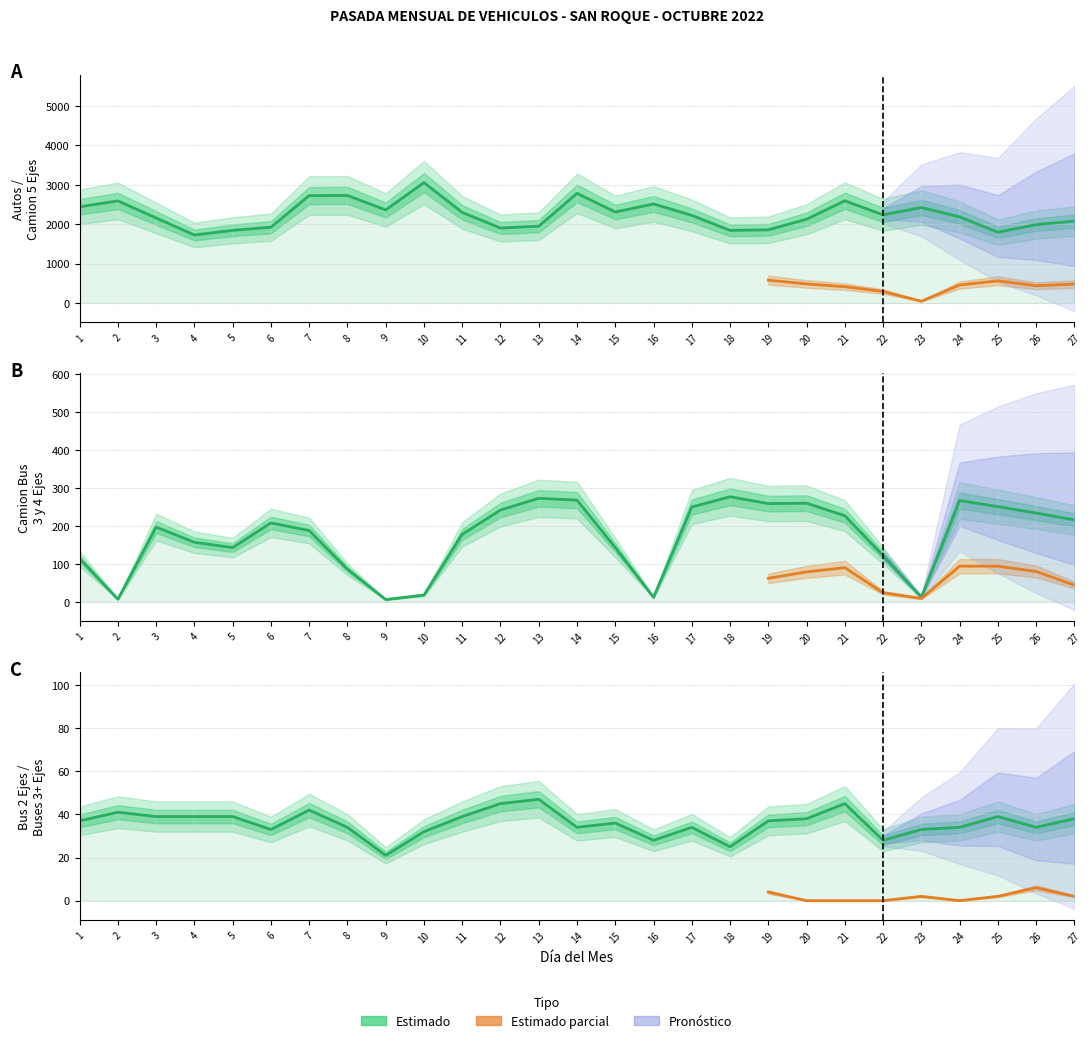

What is the difference between the maximum and second lowest values in the BUSES 3+ EJES series?

6